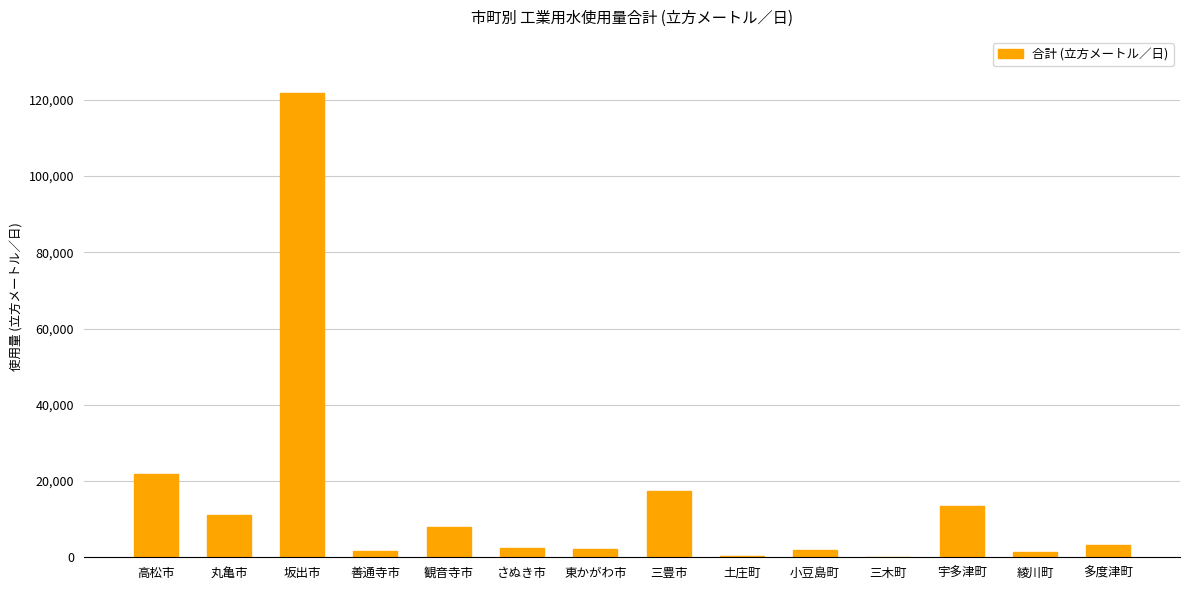

What is the sum of all values?

206359